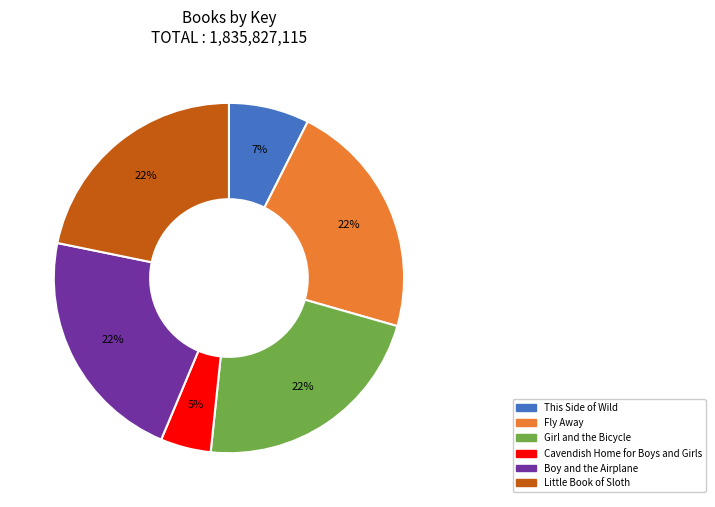

To the nearest percent, what percentage of the pie is Girl and the Bicycle?

22%